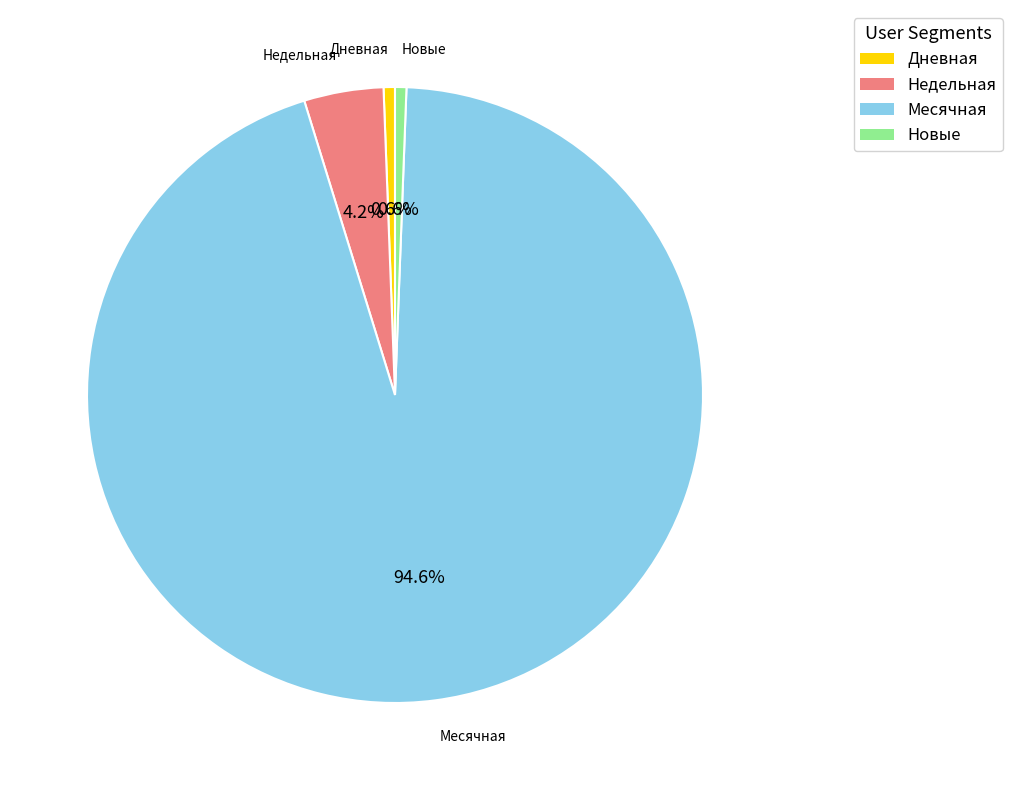

To the nearest percent, what portion does Дневная represent?

1%